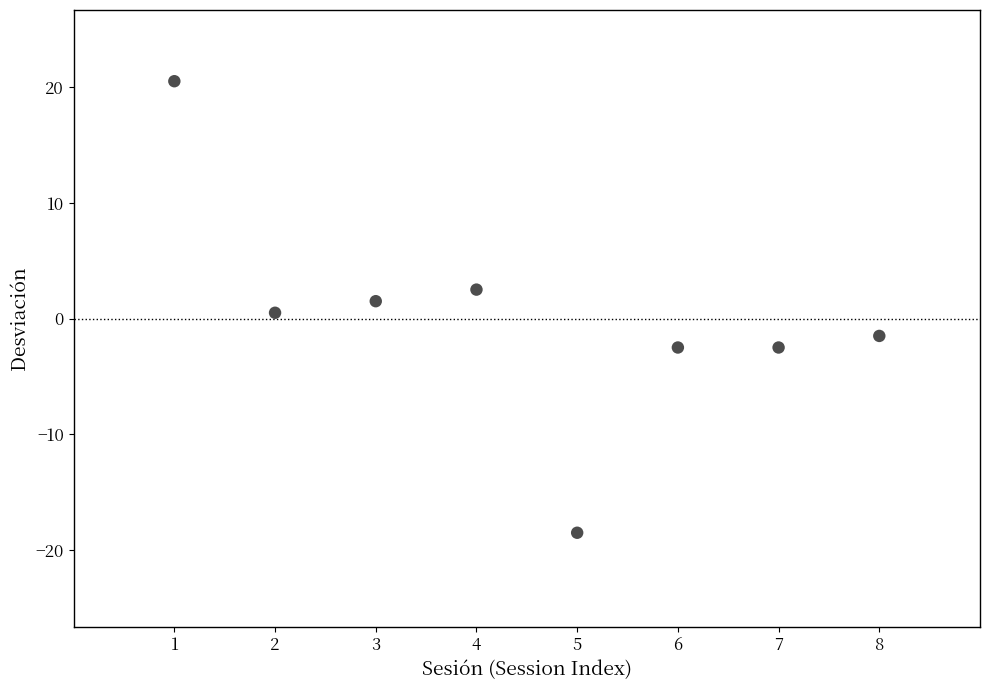

What is the average X value?

4.5